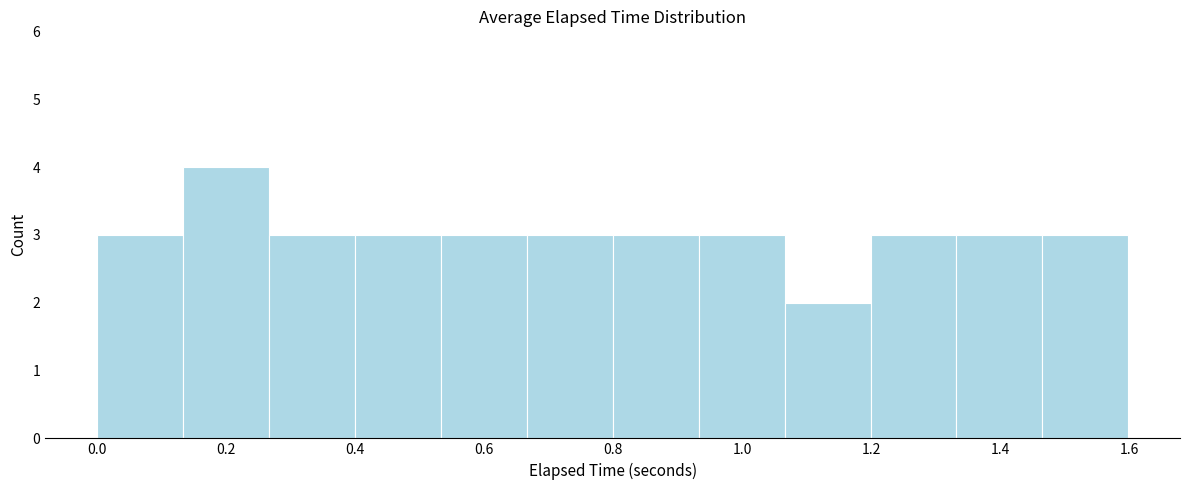

Reading left to right, transcribe this chart: for each bar, give the range it covers on the x-axis and its height. Neither the bar edges nor the heights are printed on the chart, so give them approximately, as read against the axes.

0.00 to 0.14: 3
0.14 to 0.26: 4
0.26 to 0.40: 3
0.40 to 0.54: 3
0.54 to 0.66: 3
0.66 to 0.80: 3
0.80 to 0.94: 3
0.94 to 1.06: 3
1.06 to 1.20: 2
1.20 to 1.34: 3
1.34 to 1.46: 3
1.46 to 1.60: 3